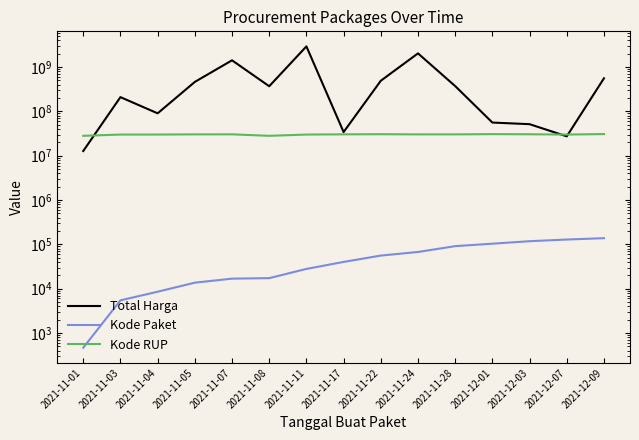

Reading right to left, what are all the values shown in this chart?

Total Harga: 559971000	27412000	51601000	56152800	373404000	2045327100	493000000	34292000	2938963240	370563800	1425867900	464002100	90672075	210451270	12787500
Kode Paket: 137876	128516	117783	103541	91101	67279	55826	40112	27891	17272	16823	13652	8530	5449	464
Kode RUP: 30852642	30089034	30527421	30745112	30363247	30352738	30636058	30416731	30089034	28171469	30428912	30372232	30089034	30089034	28171087